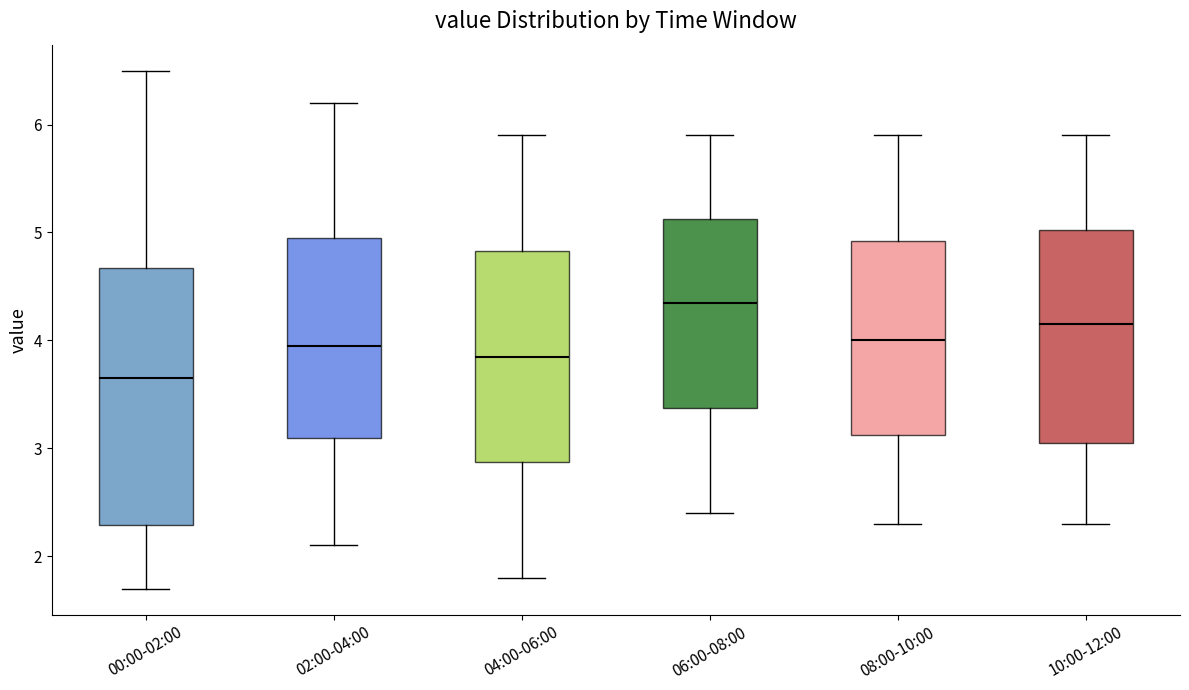

Reading left to right, transcribe this box plot: for each box, give where its median line is, the range the box spans, and where its two whiskers end, as read against the y-axis. The values are not printed on the chart, so give them approximately, as read against the axis.

00:00-02:00: median 3.7, box 2.3 to 4.7, whiskers 1.7 to 6.5
02:00-04:00: median 4.0, box 3.1 to 5.0, whiskers 2.1 to 6.2
04:00-06:00: median 3.9, box 2.9 to 4.8, whiskers 1.8 to 5.9
06:00-08:00: median 4.4, box 3.4 to 5.1, whiskers 2.4 to 5.9
08:00-10:00: median 4.0, box 3.1 to 4.9, whiskers 2.3 to 5.9
10:00-12:00: median 4.2, box 3.1 to 5.0, whiskers 2.3 to 5.9